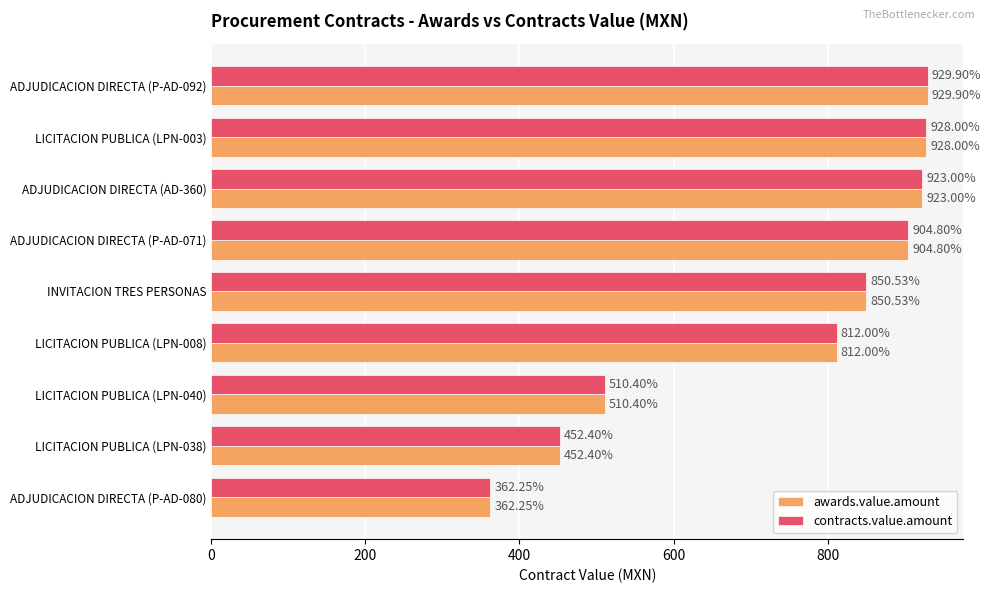

What is the sum of the contracts.value.amount values at ADJUDICACION DIRECTA (P-AD-071) and ADJUDICACION DIRECTA (P-AD-092)?

1834.7